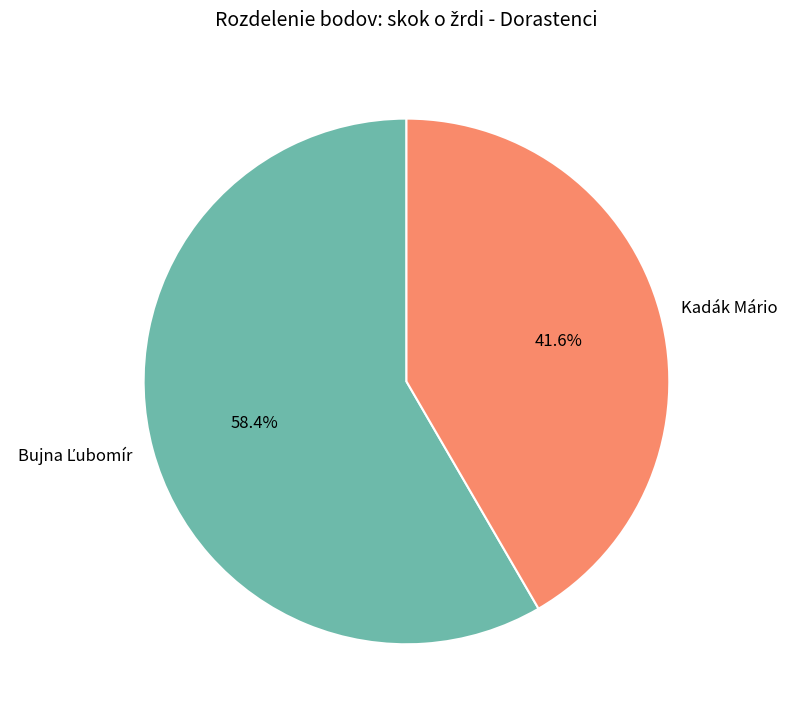

What portion of the pie excludes Kadák Mário?

58.4%